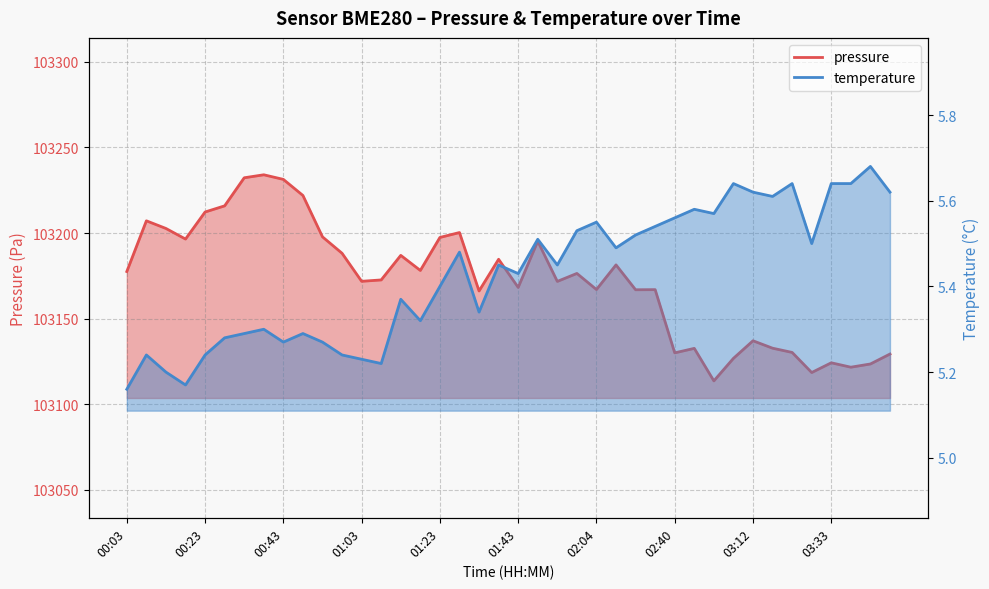

Count the temperature values in the range 5 to 6.

40